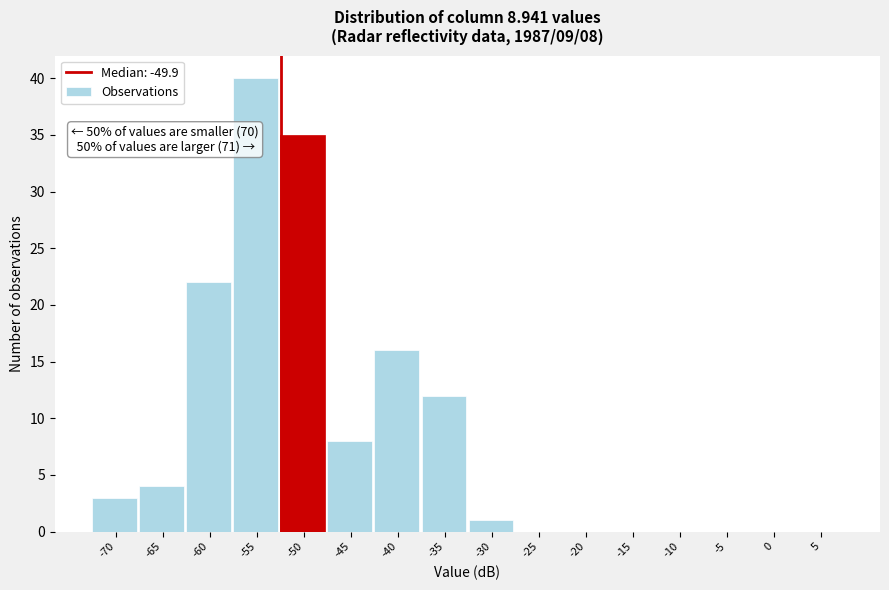

Reading left to right, what are all the values shown in this chart?

-70=3	-65=4	-60=22	-55=40	-50=35	-45=8	-40=16	-35=12	-30=1	-25=0	-20=0	-15=0	-10=0	-5=0	0=0	5=0